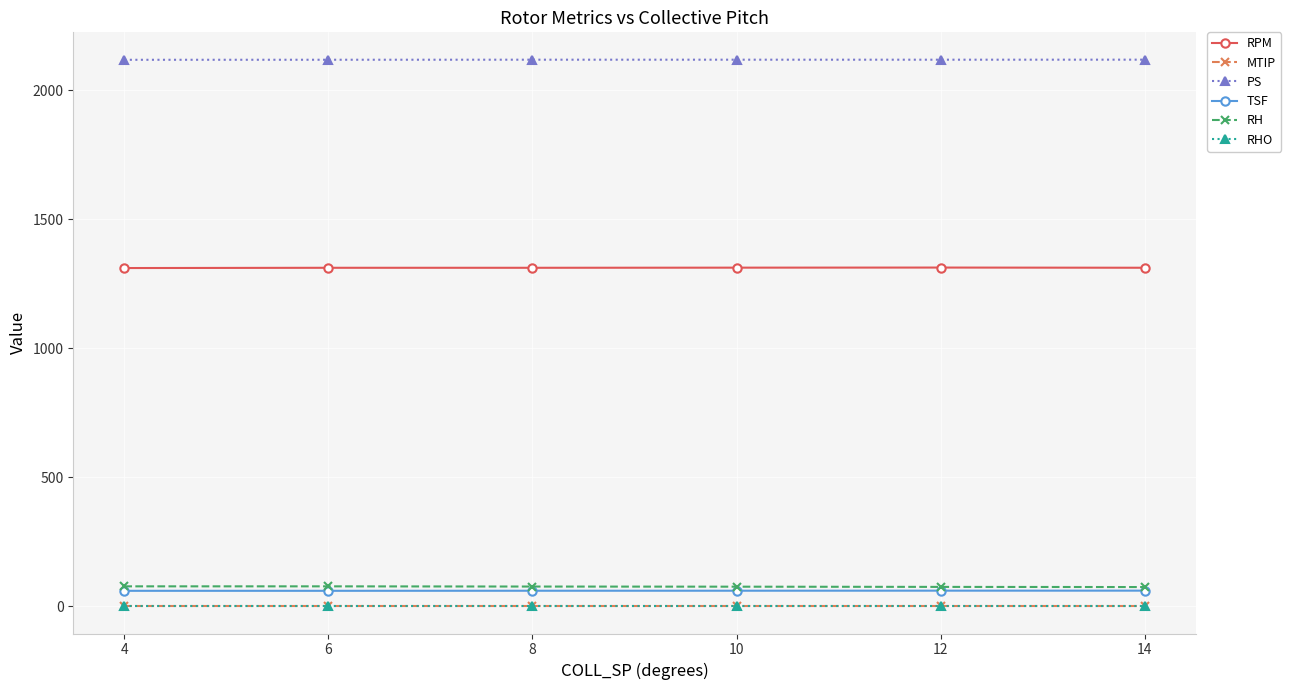

How many lines are shown in the chart?

6